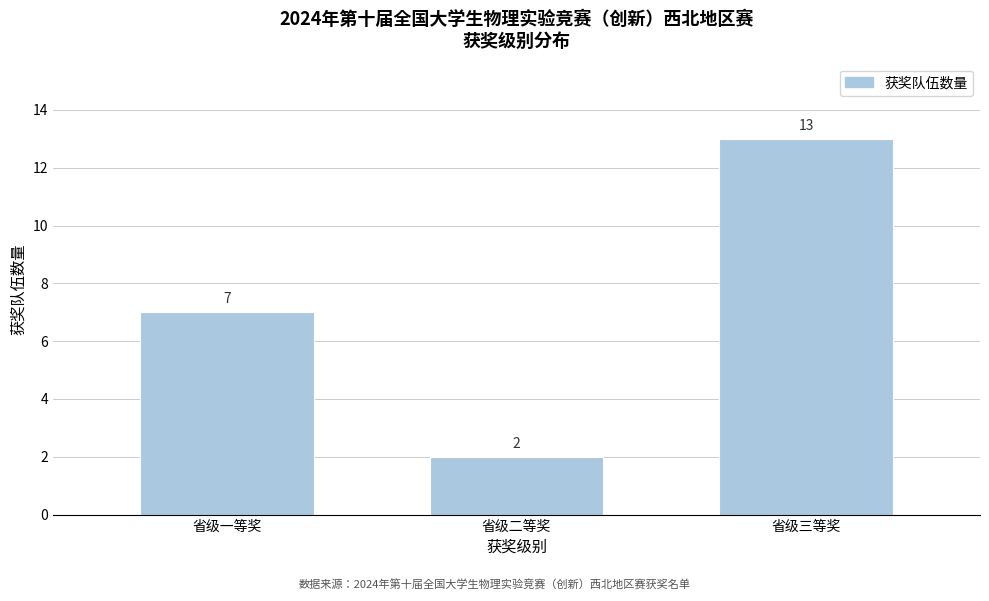

Reading left to right, transcribe all the data shown in this chart.

7	2	13